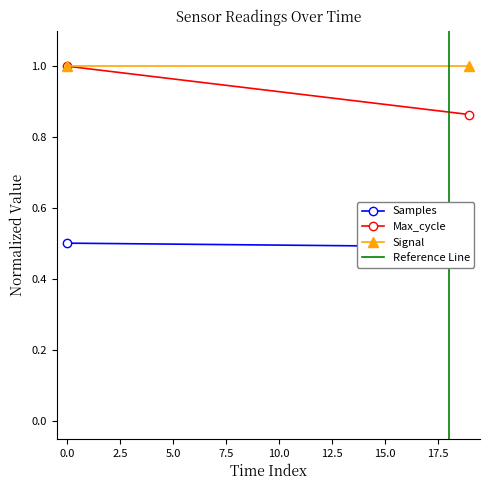

Is it true that Samples equals 0.2 at 0.0?

False